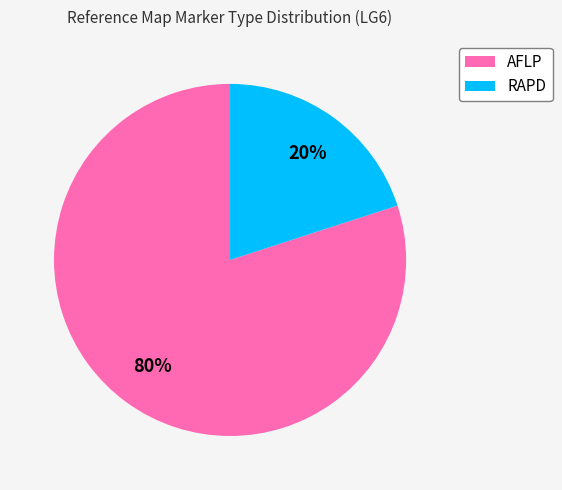

To the nearest percent, what is the average slice percentage?

50%